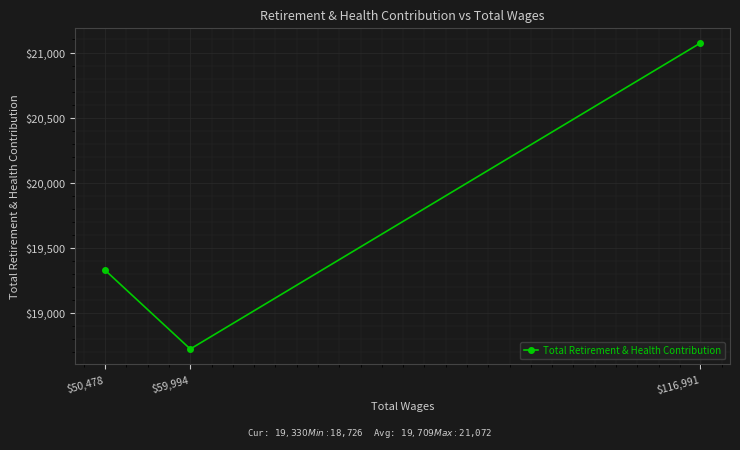

What is the greatest value displayed?

21072